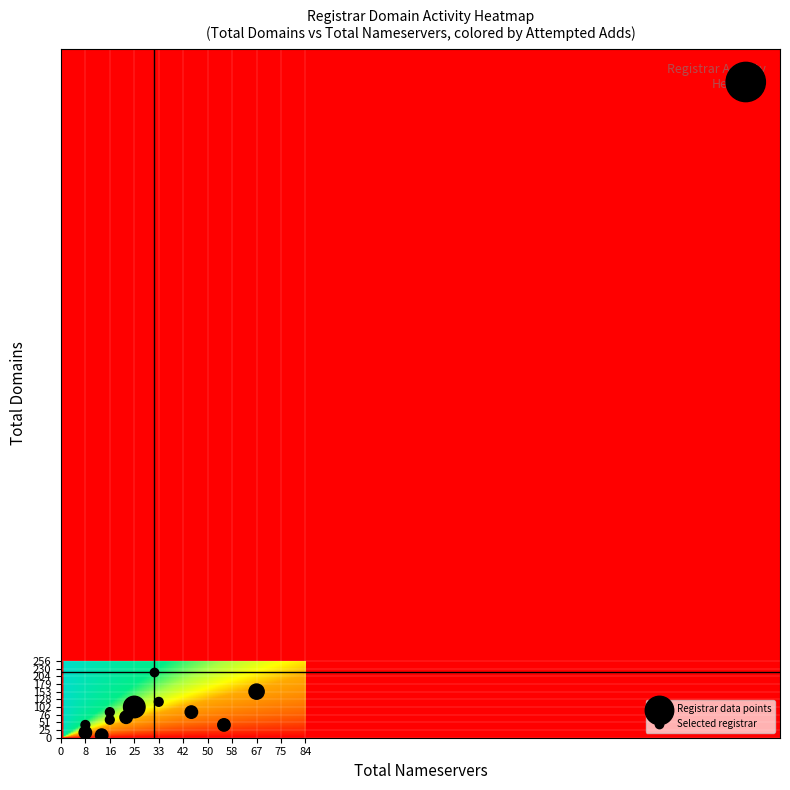

At how many categories does at least one series exceed 179?

1